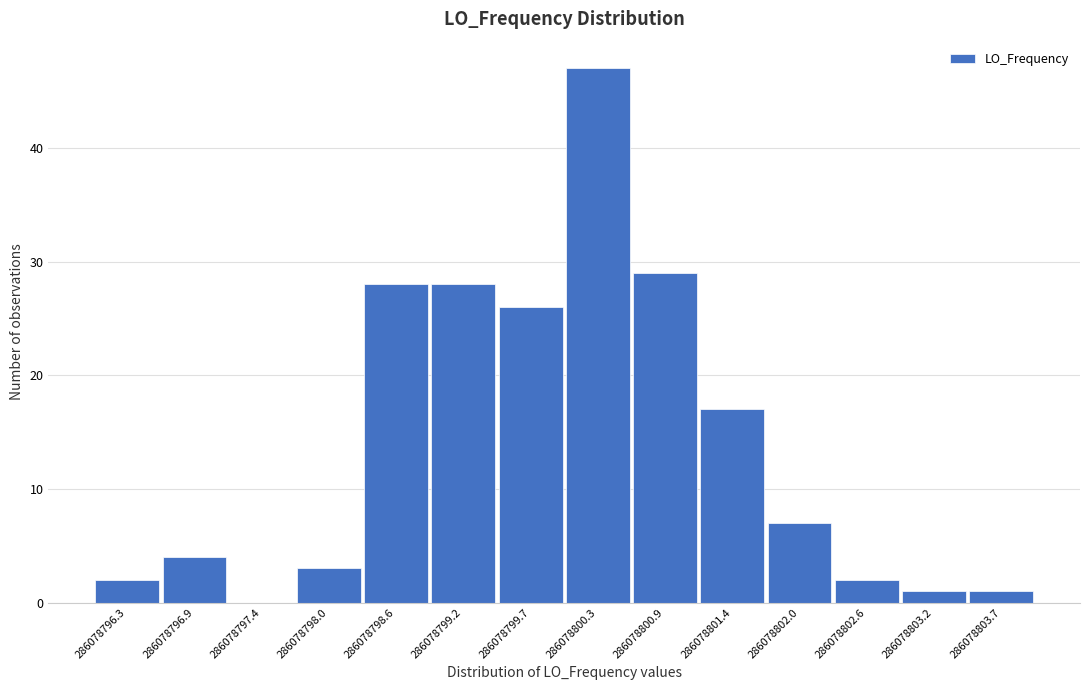

Reading right to left, extract all data points from this chart.

286078803.7=1	286078803.2=1	286078802.6=2	286078802.0=7	286078801.4=17	286078800.9=29	286078800.3=47	286078799.7=26	286078799.2=28	286078798.6=28	286078798.0=3	286078797.4=0	286078796.9=4	286078796.3=2